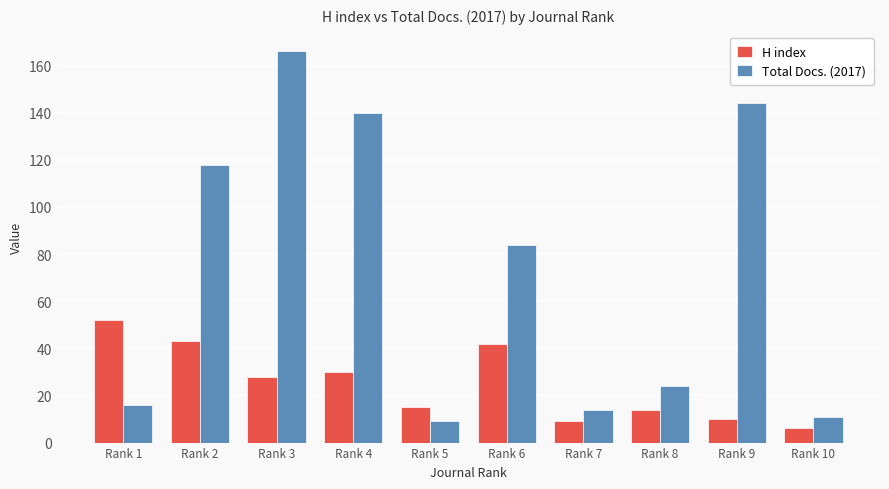

Reading left to right, list all the values displayed in this chart.

H index: Rank 1=52	Rank 2=43	Rank 3=28	Rank 4=30	Rank 5=15	Rank 6=42	Rank 7=9	Rank 8=14	Rank 9=10	Rank 10=6
Total Docs. (2017): Rank 1=16	Rank 2=118	Rank 3=166	Rank 4=140	Rank 5=9	Rank 6=84	Rank 7=14	Rank 8=24	Rank 9=144	Rank 10=11